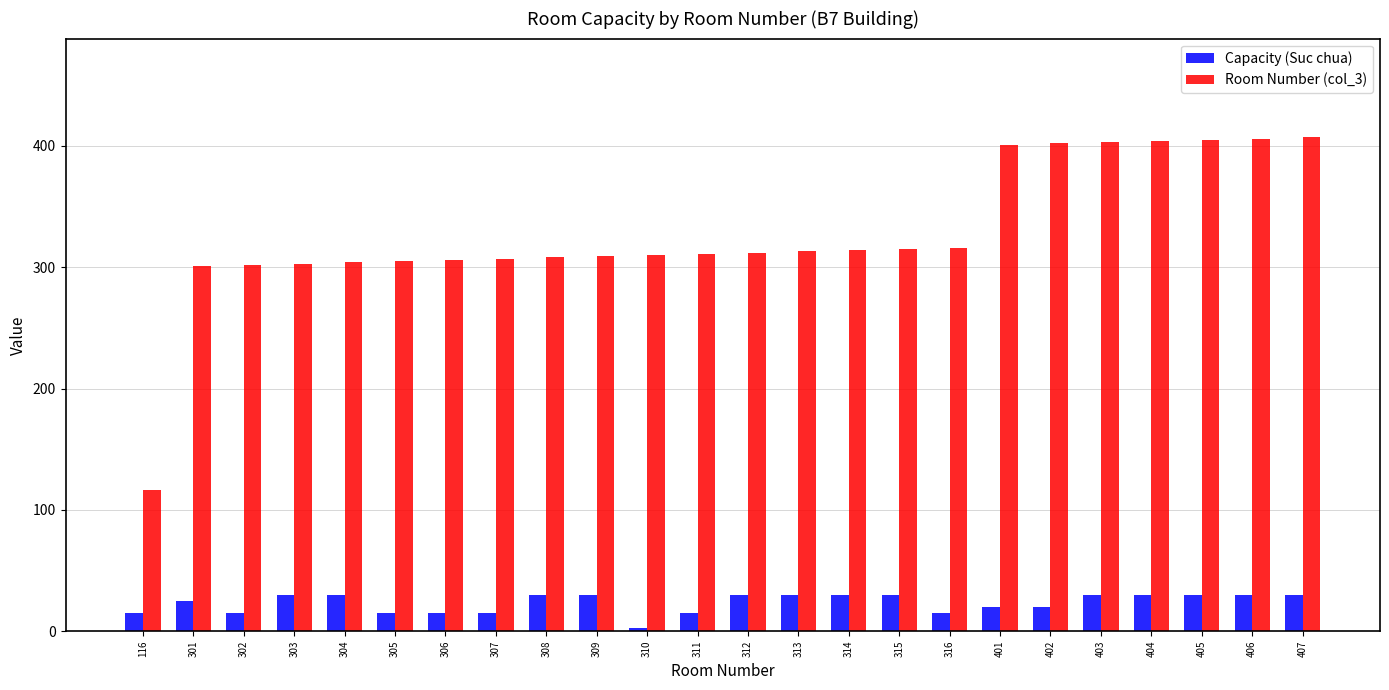

How many data points in Room Number (col_3) are less than 312?

12